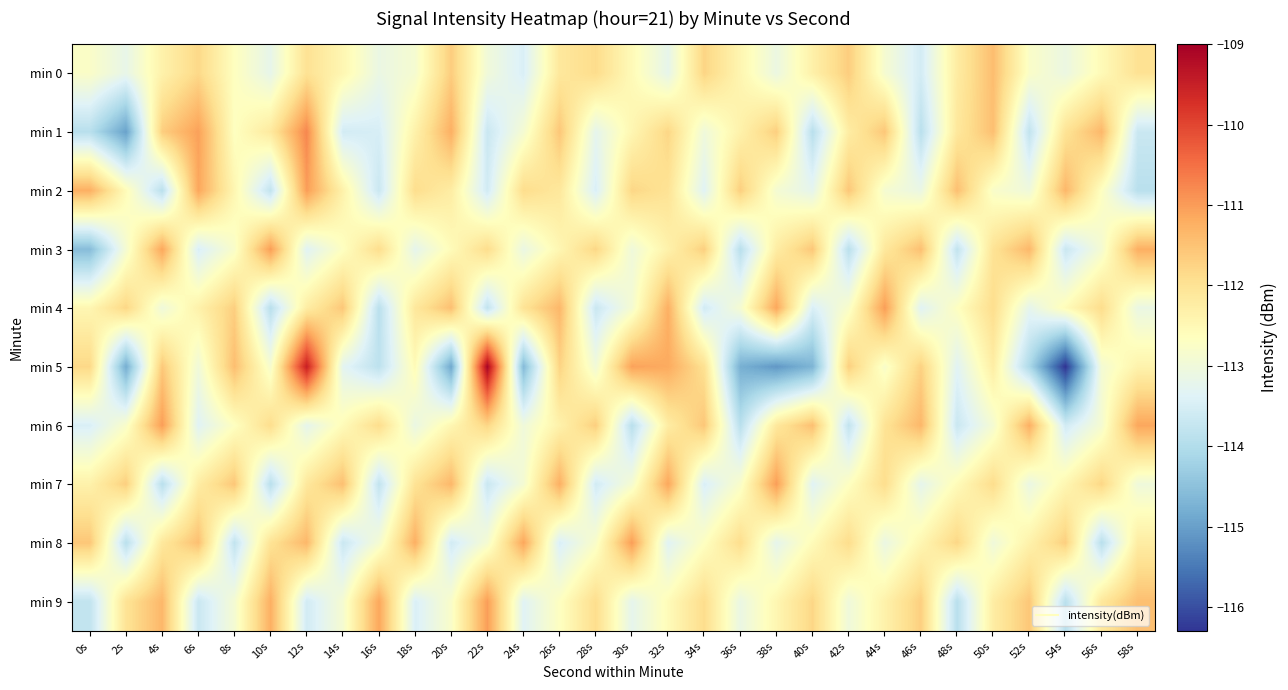

What is the difference between the highest and lowest values at 50s?

1.6